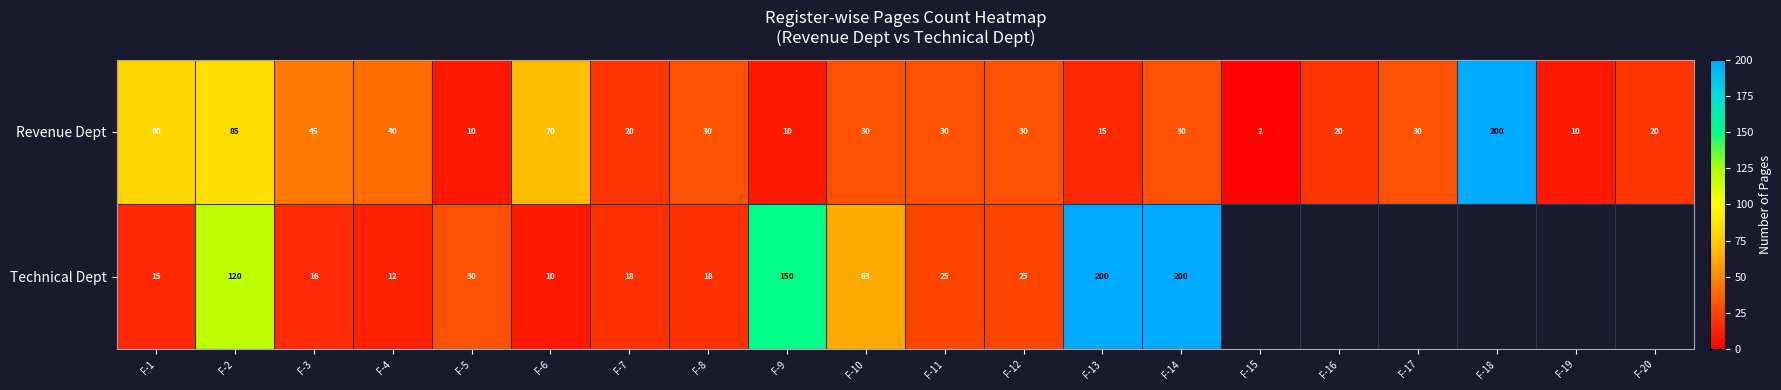

What is the total value across all series at F-8?

48